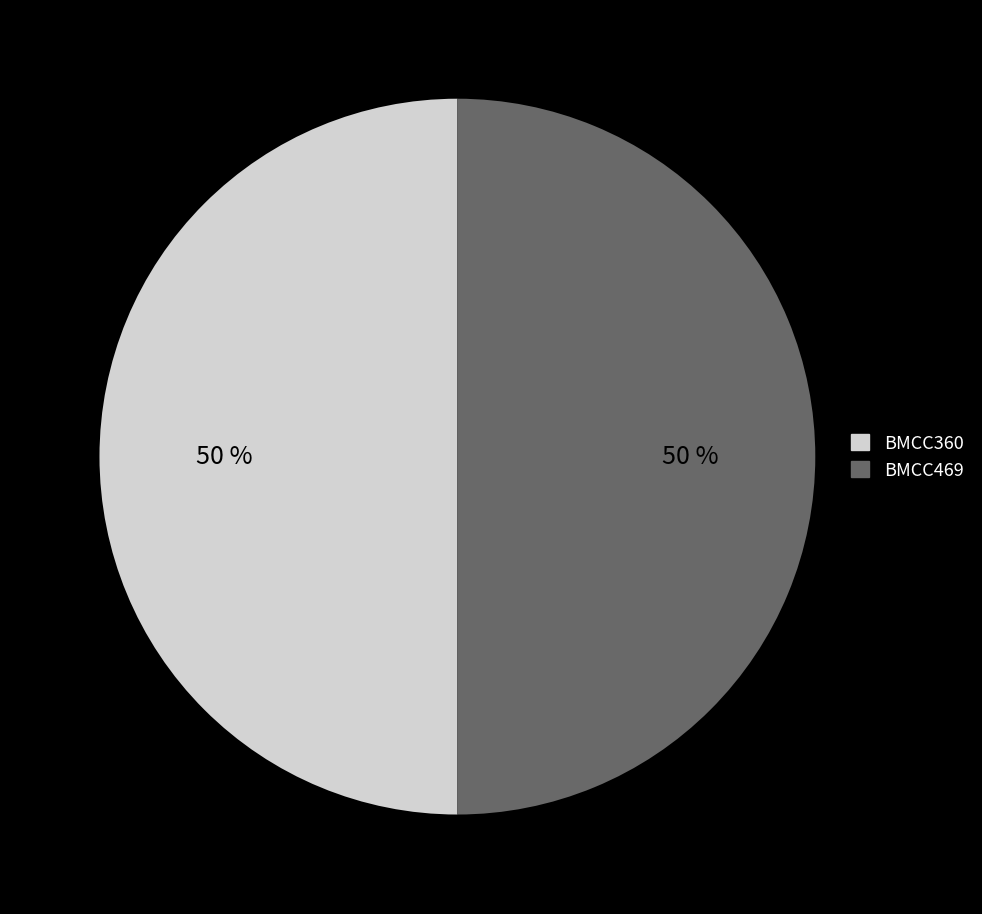

True or false: BMCC469 accounts for 50% of the total.

True